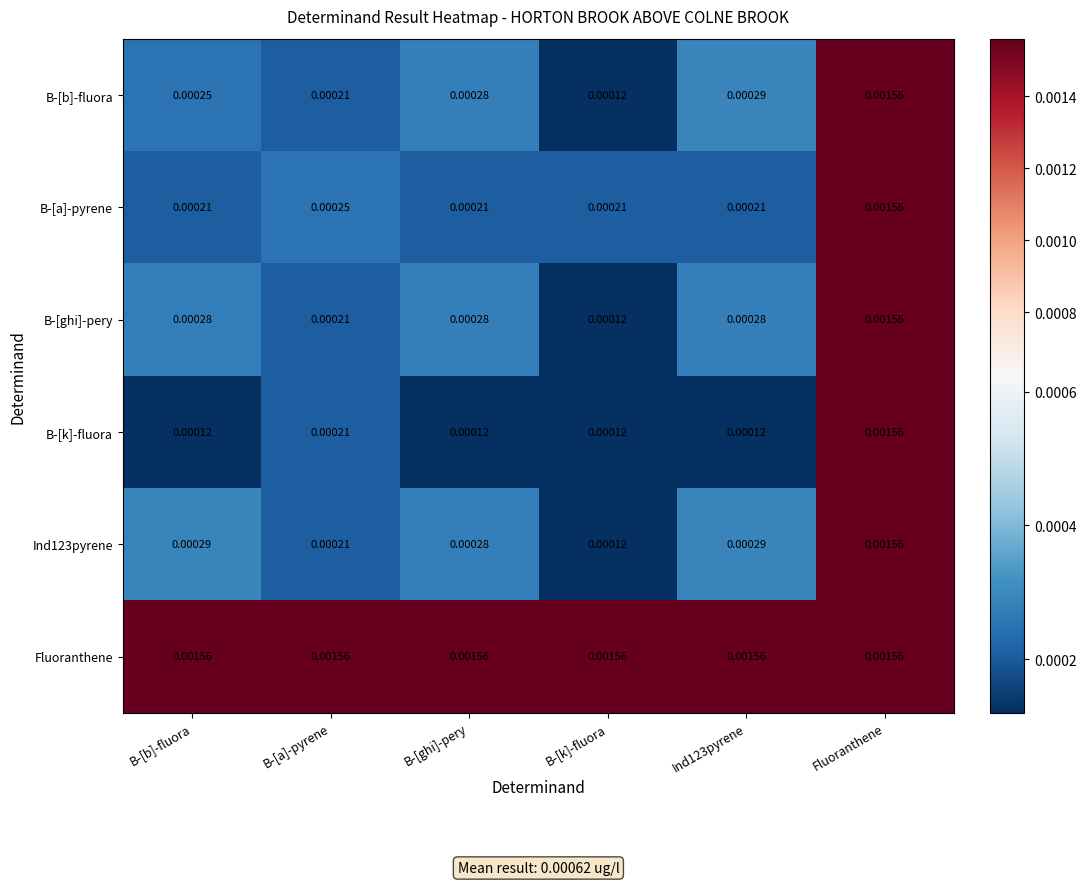

At how many categories does at least one series exceed 0?

6